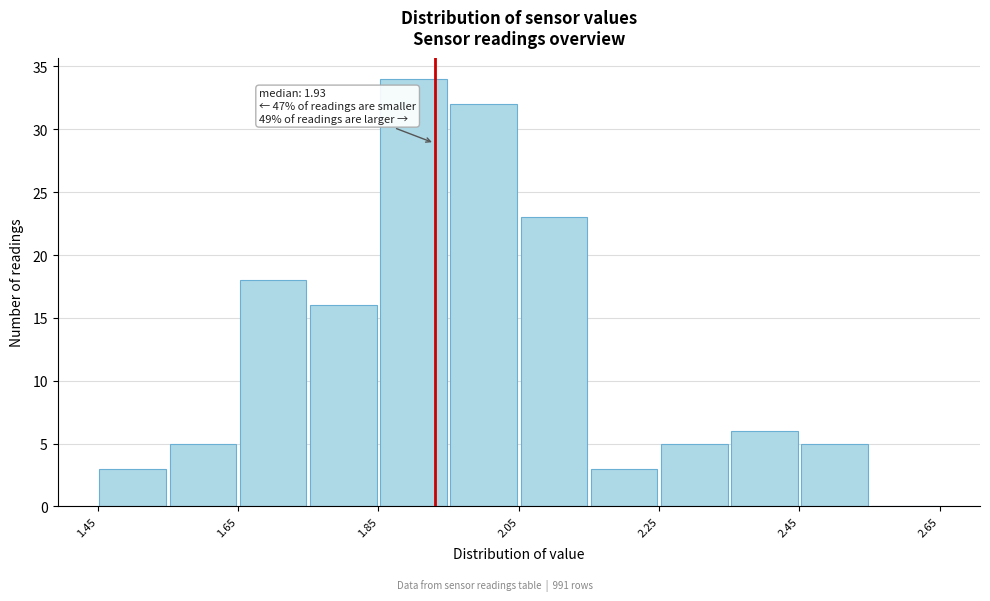

Which range on the x-axis has the tallest bar?

1.85 to 1.95